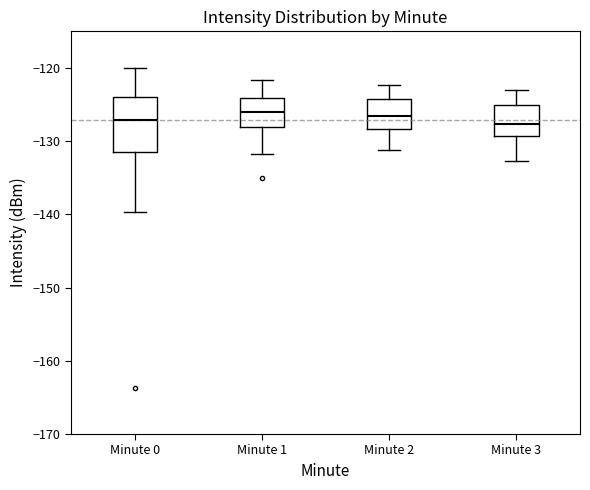

Reading left to right, transcribe this box plot: for each box, give where its median line is, the range the box spans, and where its two whiskers end, as read against the y-axis. The values are not printed on the chart, so give them approximately, as read against the axis.

Minute 0: median -127, box -132 to -124, whiskers -140 to -120
Minute 1: median -126, box -128 to -124, whiskers -132 to -122
Minute 2: median -126, box -128 to -124, whiskers -131 to -122
Minute 3: median -128, box -129 to -125, whiskers -133 to -123